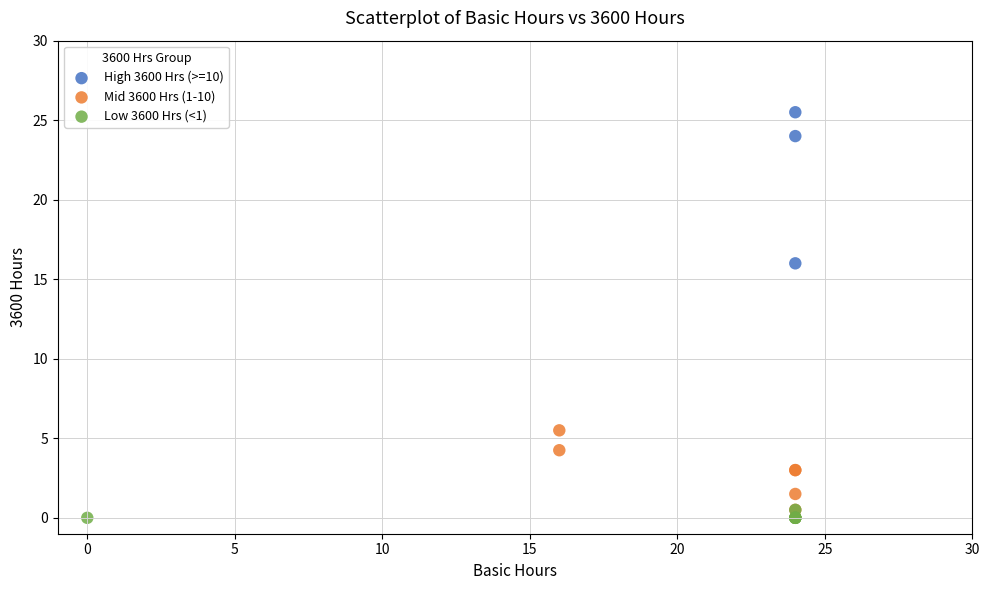

What are all the series names shown in the legend?

High 3600 Hrs (>=10), Mid 3600 Hrs (1-10), Low 3600 Hrs (<1)